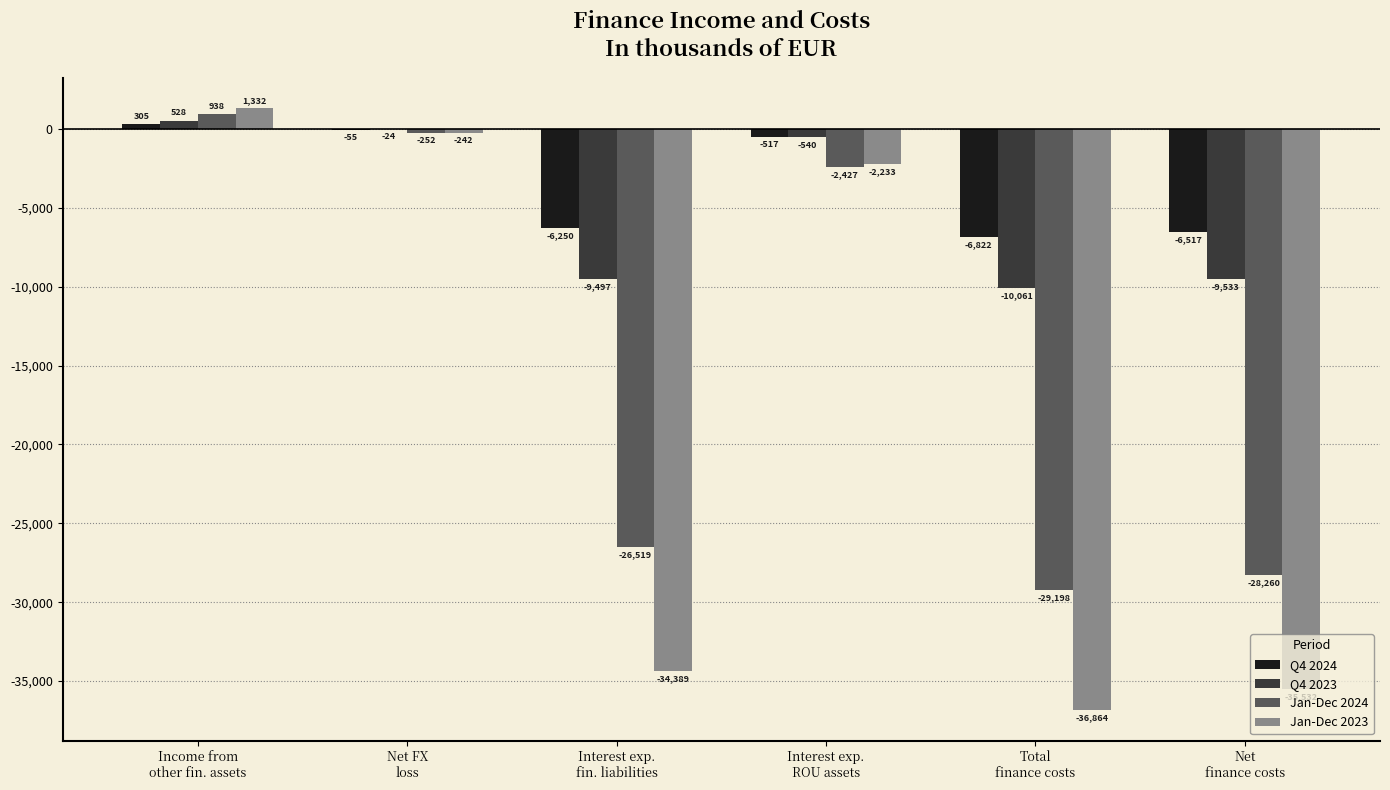

At which label does Q4 2023 first exceed -540?

Income from
other fin. assets